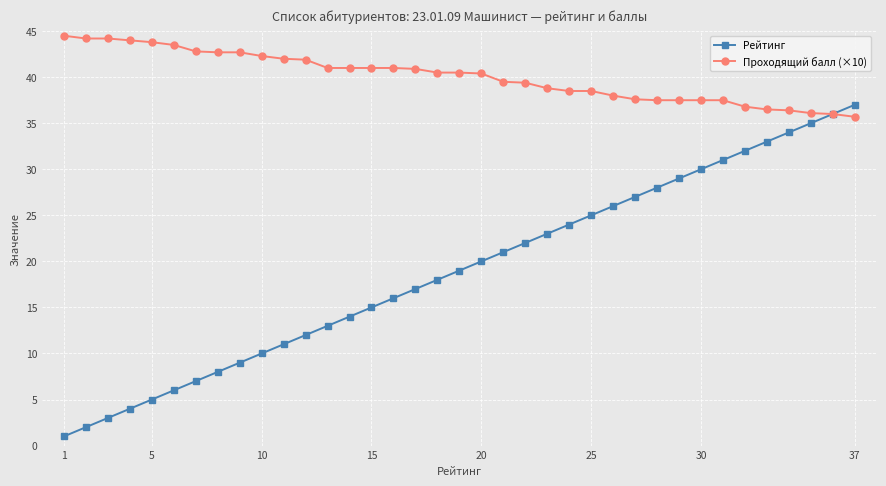

Rank the series by their average value, from lowest to highest.

Рейтинг, Проходящий балл (×10)